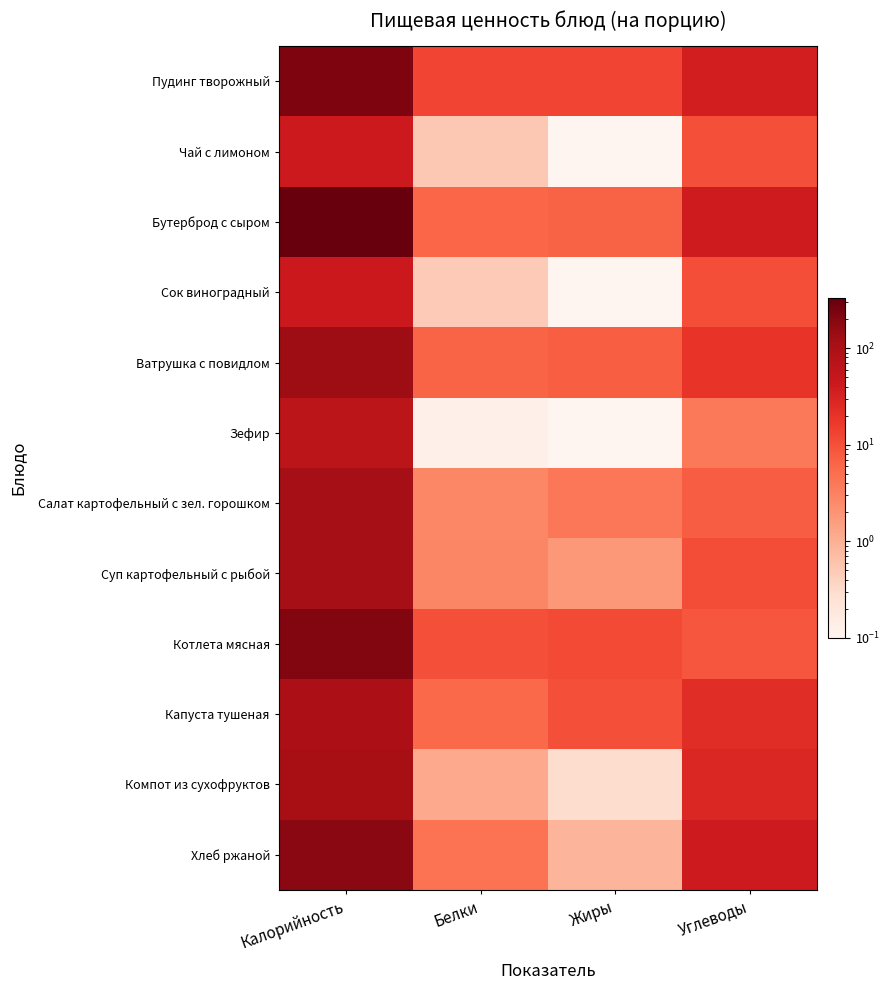

Reading left to right, transcribe all the data shown in this chart.

Пудинг творожный: Калорийность=217.9	Белки=12.9	Жиры=13.0	Углеводы=35.1
Чай с лимоном: Калорийность=41.6	Белки=0.5	Жиры=0.0	Углеводы=9.9
Бутерброд с сыром: Калорийность=328.3	Белки=6.2	Жиры=6.7	Углеводы=38.6
Сок виноградный: Калорийность=42.4	Белки=0.5	Жиры=0.0	Углеводы=10.2
Ватрушка с повидлом: Калорийность=128.1	Белки=6.5	Жиры=7.2	Углеводы=19.6
Зефир: Калорийность=64.5	Белки=0.1	Жиры=0.0	Углеводы=3.9
Салат картофельный с зел. горошком: Калорийность=112.7	Белки=2.7	Жиры=4.1	Углеводы=7.5
Суп картофельный с рыбой: Калорийность=113.0	Белки=2.8	Жиры=1.8	Углеводы=10.6
Котлета мясная: Калорийность=208.0	Белки=9.9	Жиры=11.3	Углеводы=8.8
Капуста тушеная: Калорийность=97.8	Белки=5.8	Жиры=10.0	Углеводы=23.7
Компот из сухофруктов: Калорийность=106.4	Белки=1.2	Жиры=0.3	Углеводы=27.3
Хлеб ржаной: Калорийность=183.9	Белки=4.5	Жиры=0.9	Углеводы=39.5